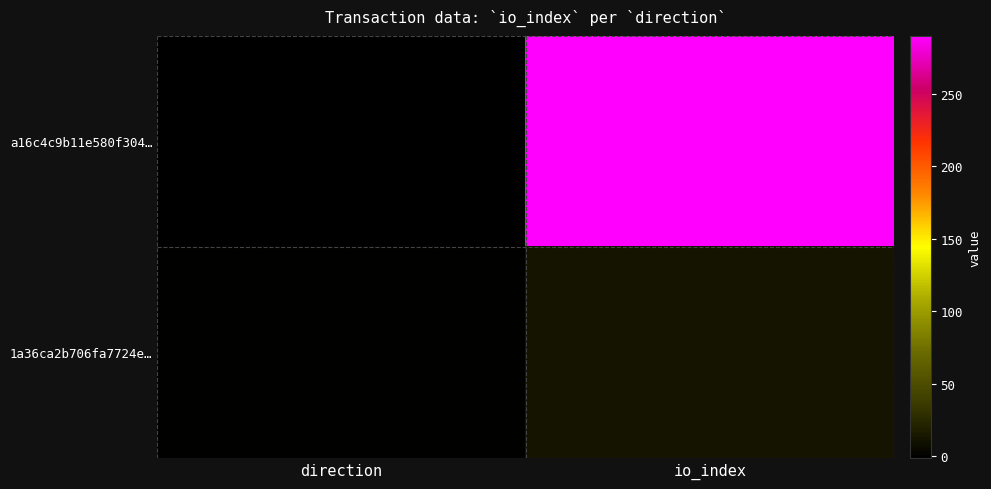

Between direction and io_index, which series saw the biggest shift?

a16c4c9b11e580f304…